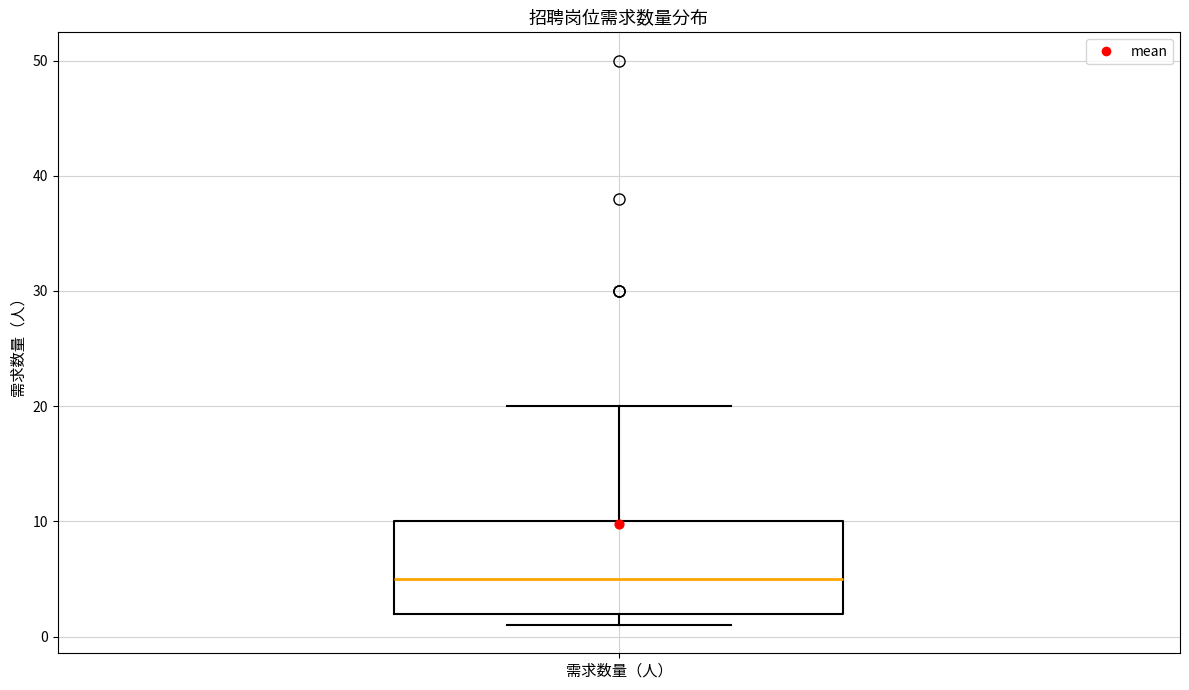

Where does the median line of the box for 需求数量（人） sit on the y-axis? The values are not printed on the chart, so give them approximately, as read against the axis.

5